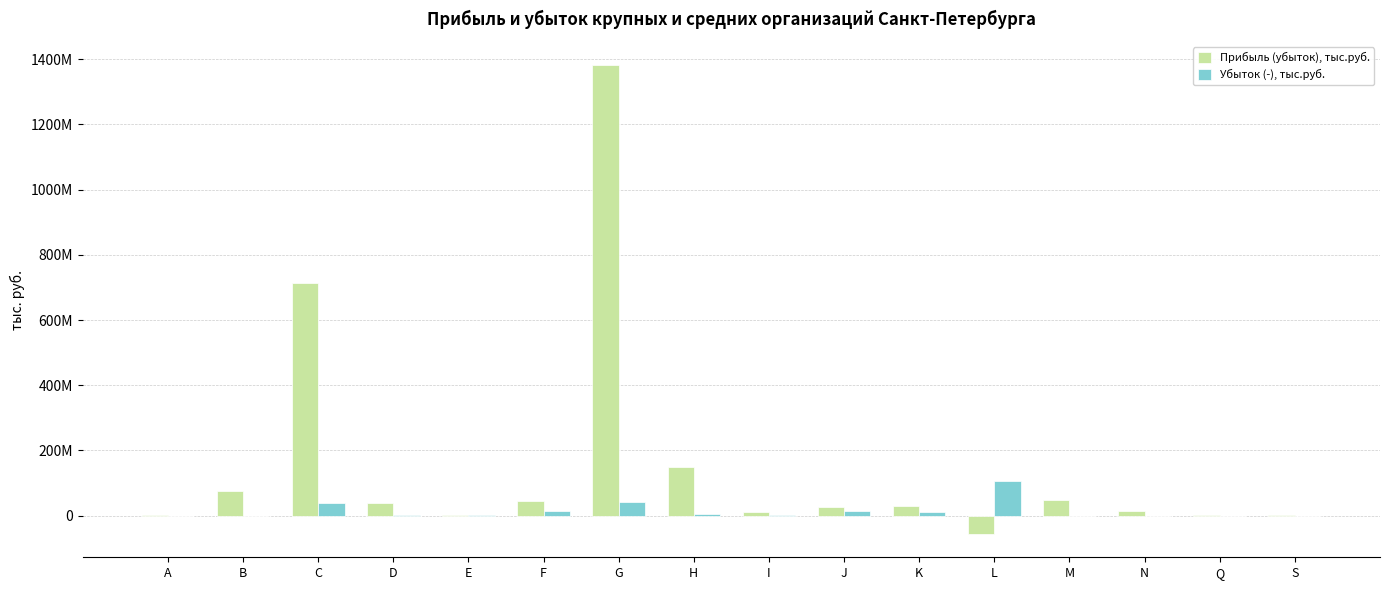

At which label does Убыток (-), тыс.руб. reach its peak?

L